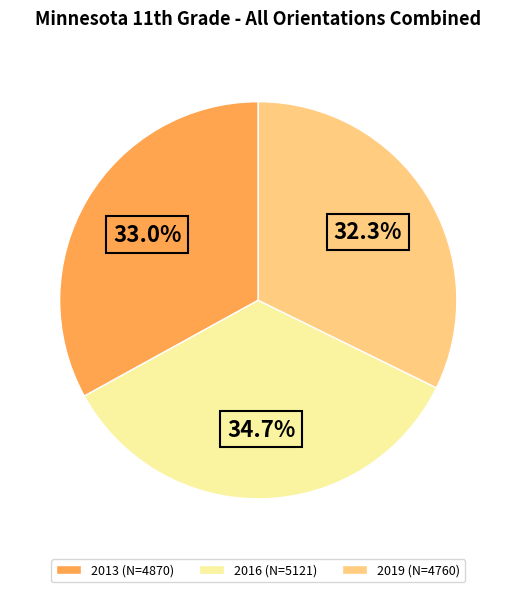

What is the ratio of the value at 2019 (N=4760) to the value at 2013 (N=4870)?

1.0